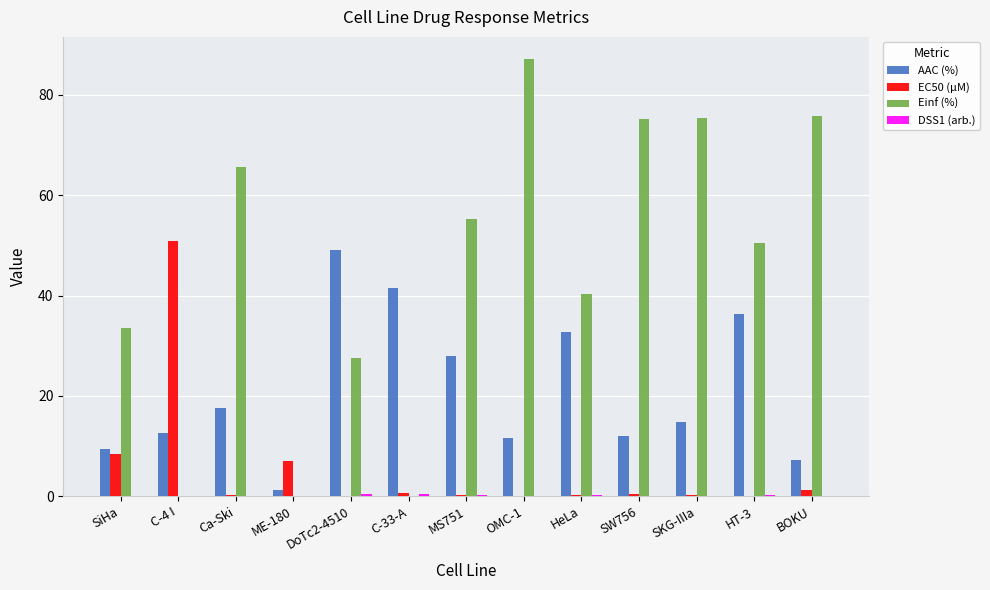

How many groups of bars are there?

13